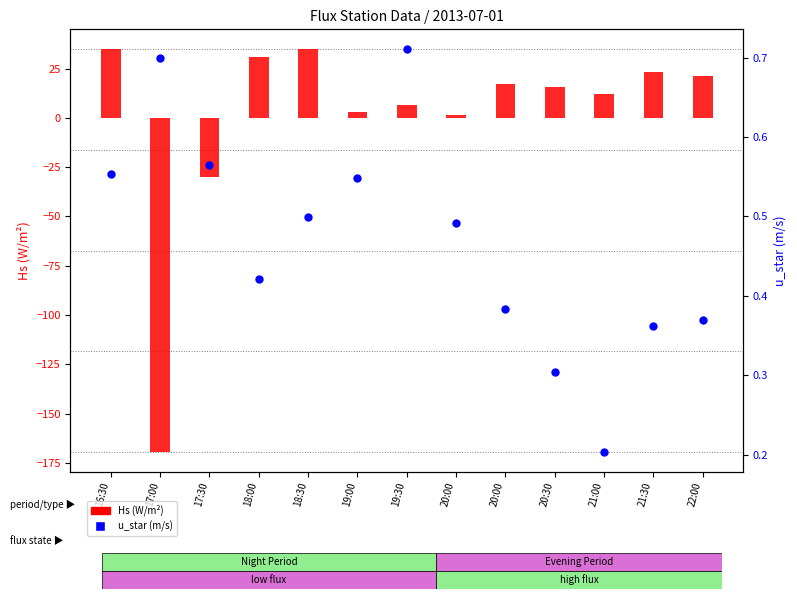

Is the value of u_star (m/s) at 22:00 greater than the value of Hs (W/m²) at 20:00?

No